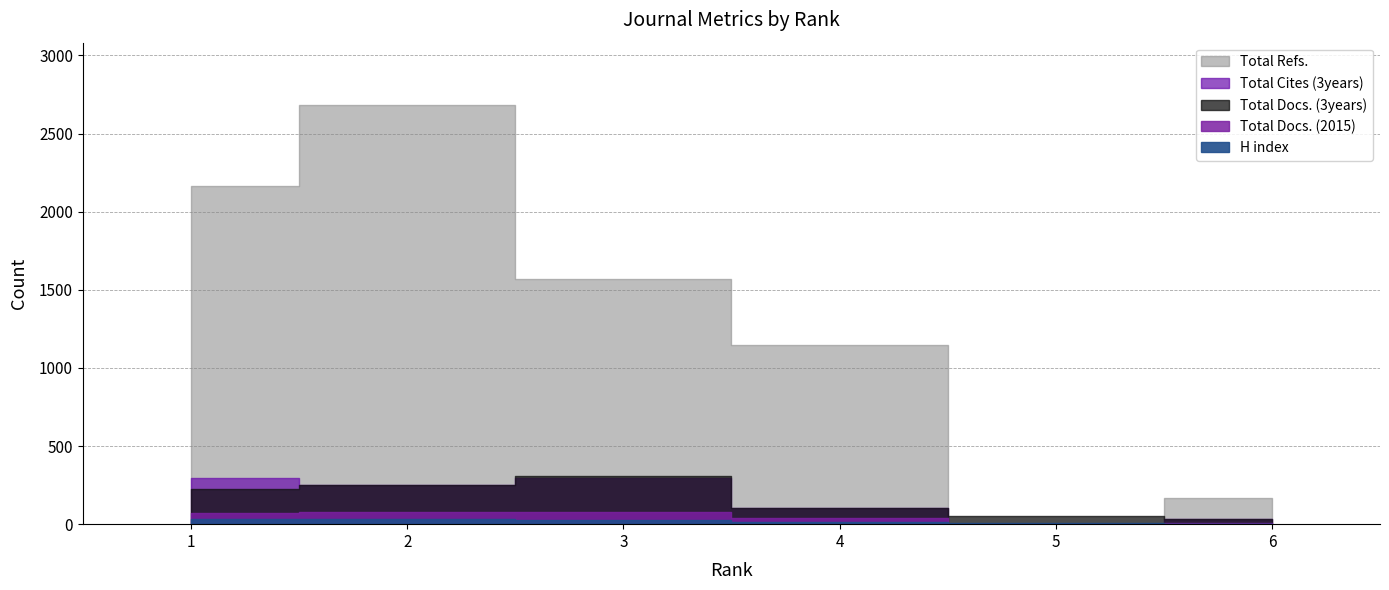

The value of Total Cites (3years) at 4 is 189. True or false?

False